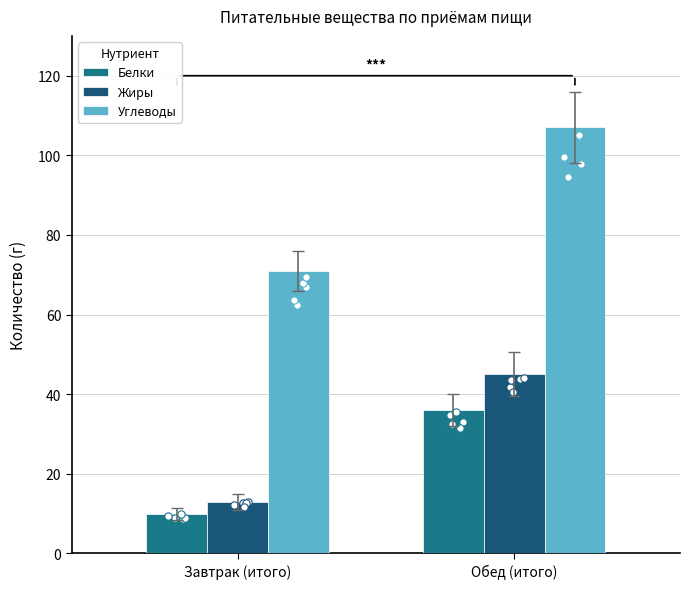

Is the value of Углеводы at Завтрак (итого) greater than the value of Жиры at Обед (итого)?

Yes